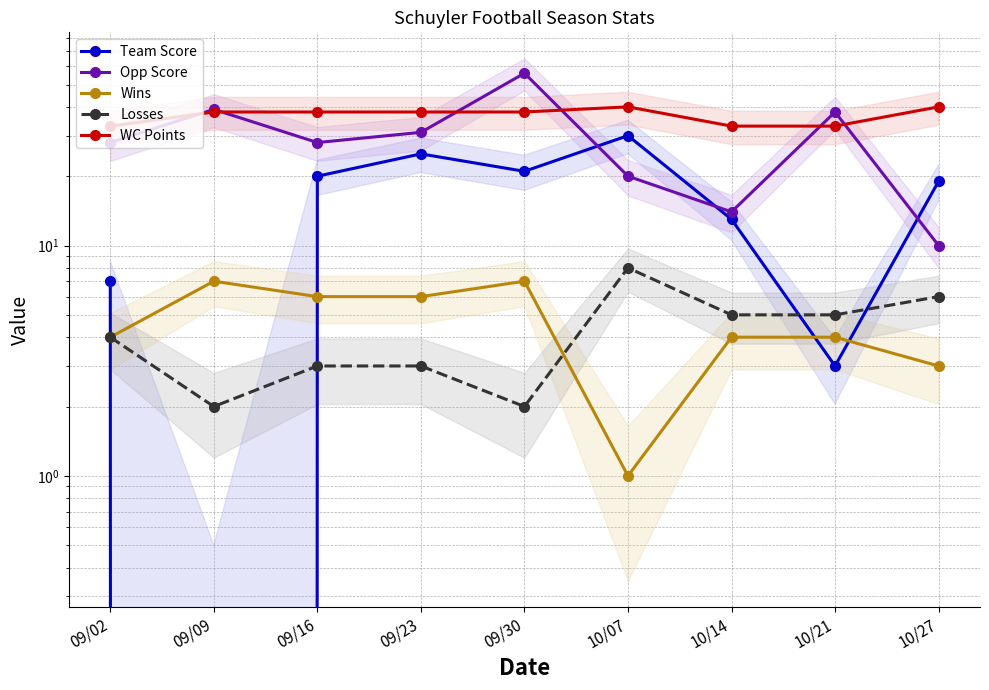

True or false: WC Points and Wins intersect in this chart.

False